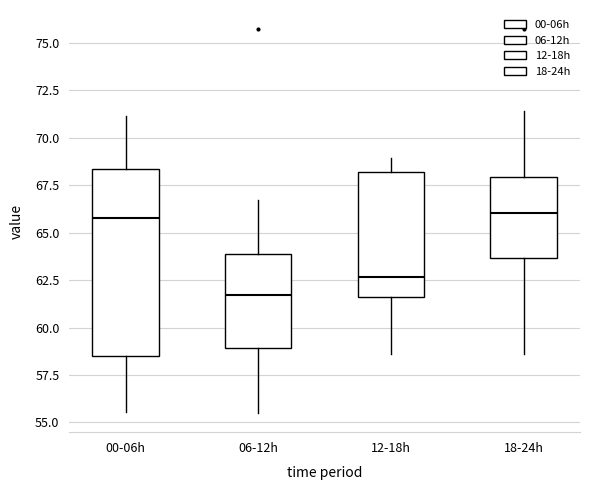

Reading left to right, transcribe this box plot: for each box, give where its median line is, the range the box spans, and where its two whiskers end, as read against the y-axis. The values are not printed on the chart, so give them approximately, as read against the axis.

00-06h: median 66.0, box 58.5 to 68.5, whiskers 55.5 to 71.0
06-12h: median 61.5, box 59.0 to 64.0, whiskers 55.5 to 66.5
12-18h: median 62.5, box 61.5 to 68.0, whiskers 58.5 to 69.0
18-24h: median 66.0, box 63.5 to 68.0, whiskers 58.5 to 71.5